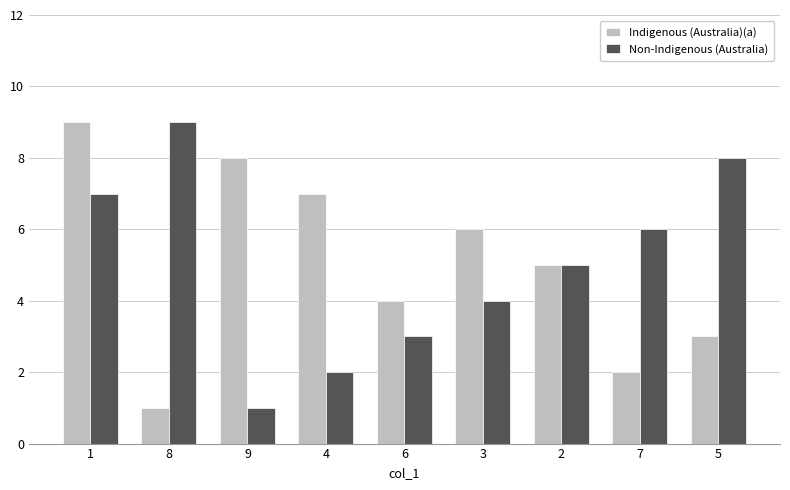

Reading left to right, list all the values displayed in this chart.

Indigenous (Australia)(a): 9	1	8	7	4	6	5	2	3
Non-Indigenous (Australia): 7	9	1	2	3	4	5	6	8